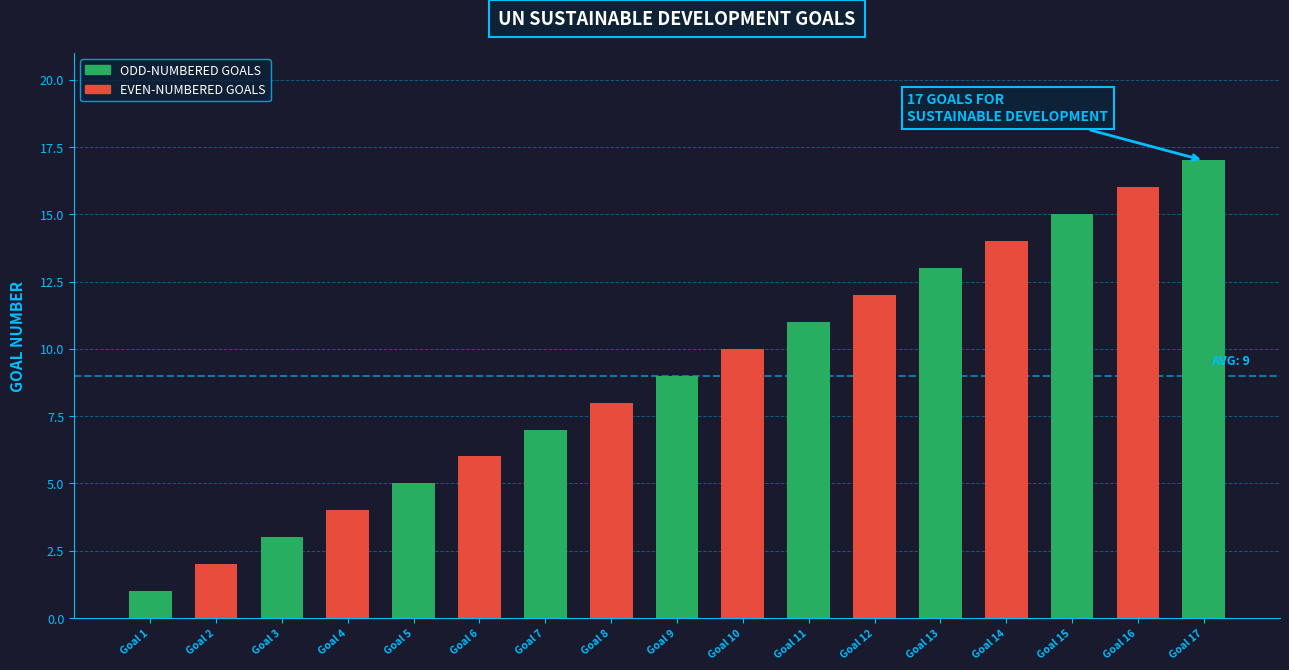

How many bars are there in total?

17